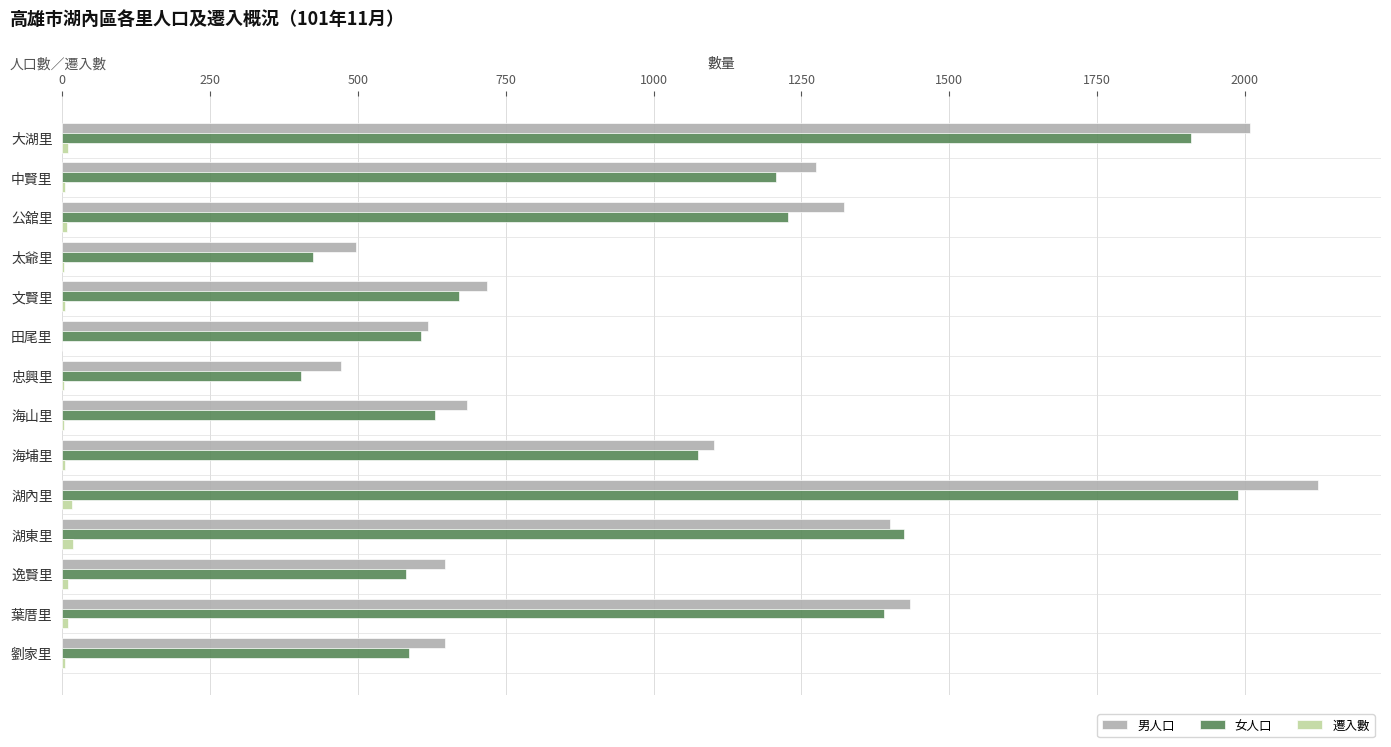

Is it true that 男人口 equals 497 at 太爺里?

True